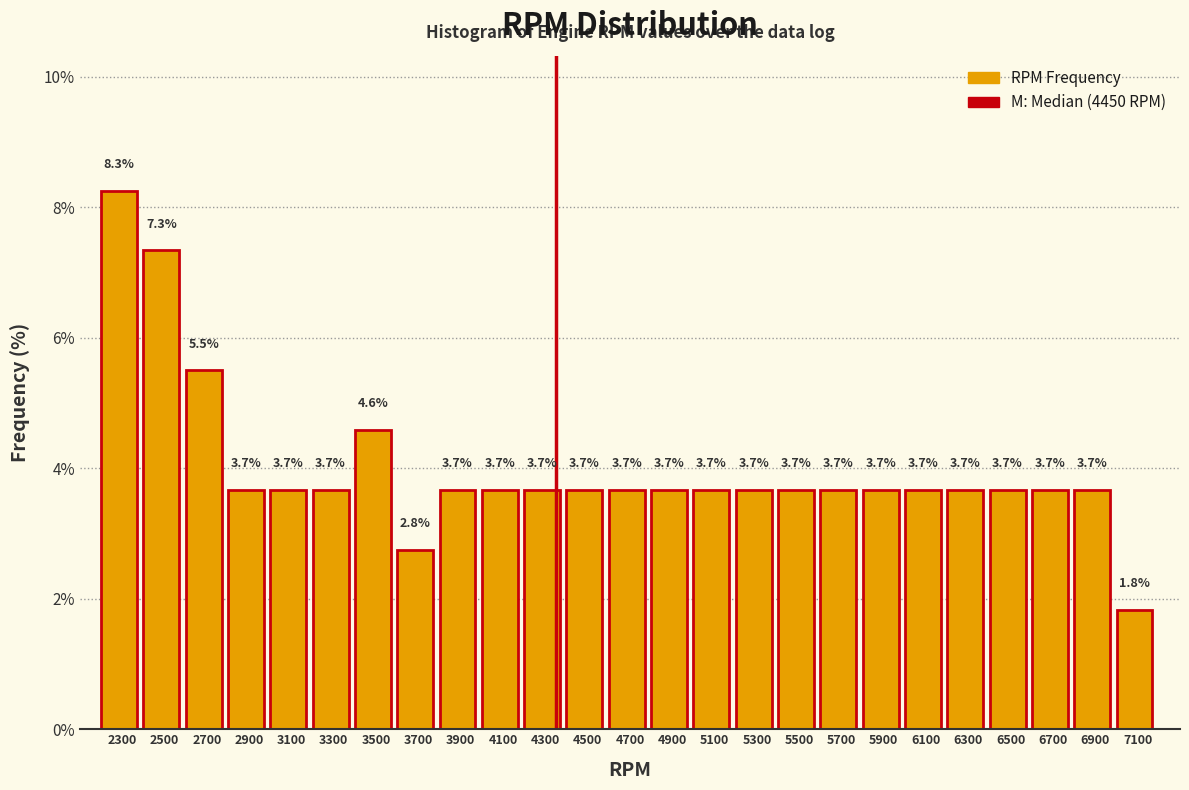

Reading left to right, list all the values displayed in this chart.

8.3	7.3	5.5	3.7	3.7	3.7	4.6	2.8	3.7	3.7	3.7	3.7	3.7	3.7	3.7	3.7	3.7	3.7	3.7	3.7	3.7	3.7	3.7	3.7	1.8